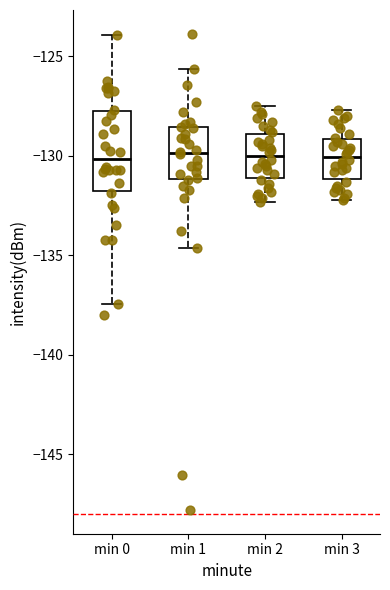

Where does the median line of the box for min 3 sit on the y-axis? The values are not printed on the chart, so give them approximately, as read against the axis.

-130.0